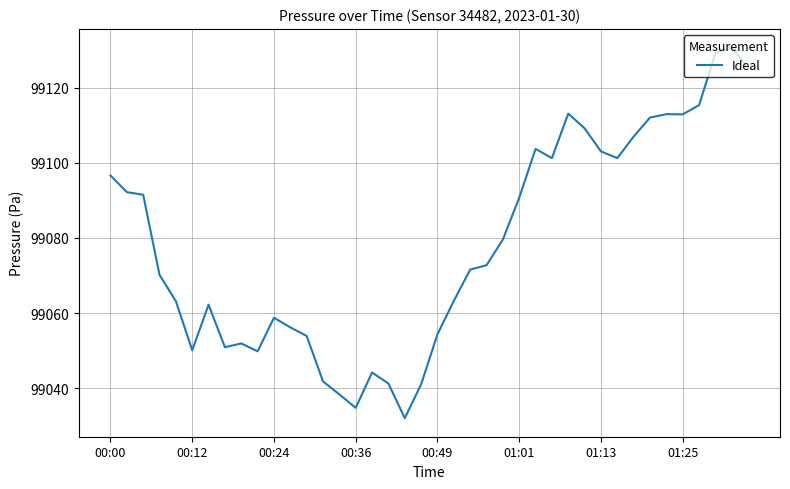

How many lines are shown in the chart?

1